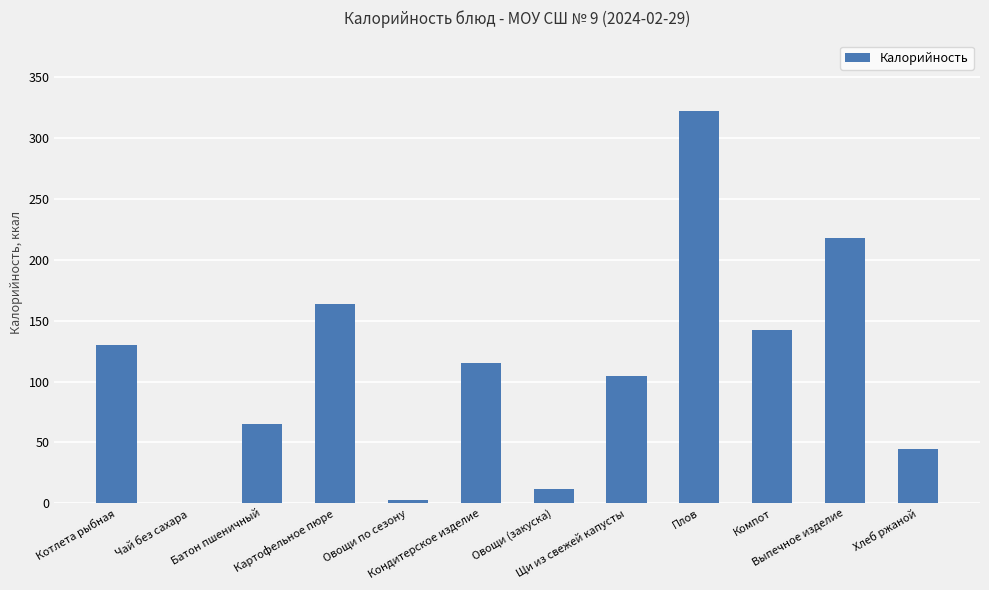

Where does the data first go above 115?

Котлета рыбная